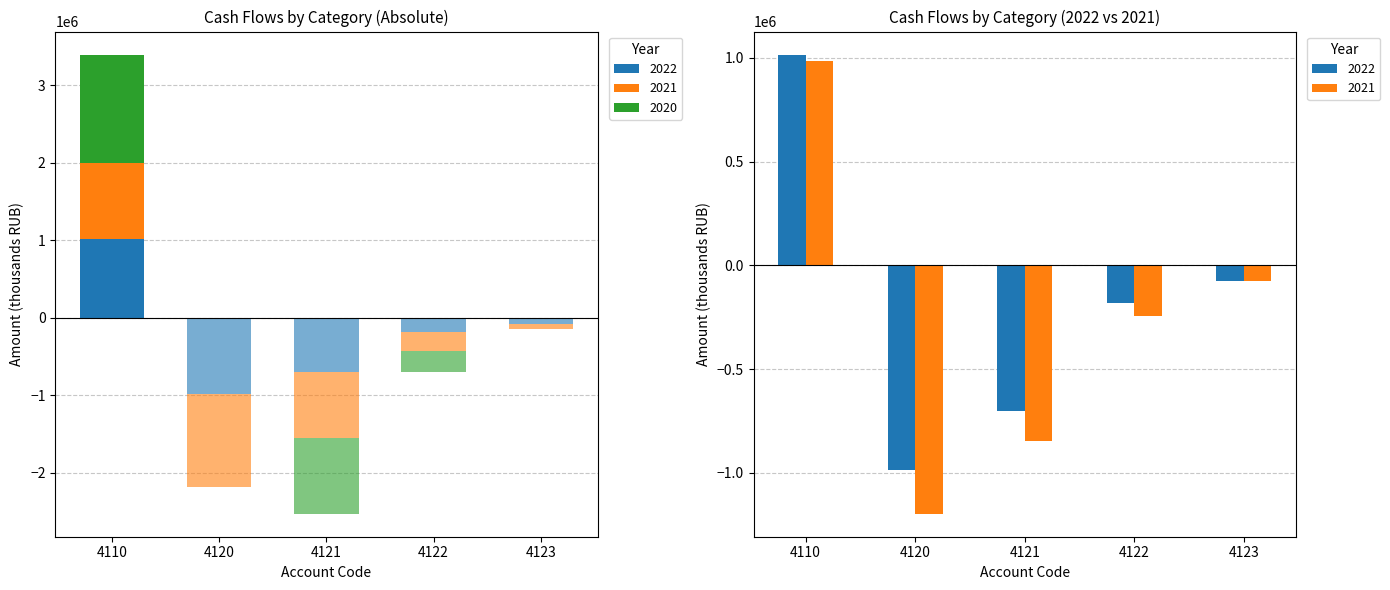

Count the number of categories in the chart.

5